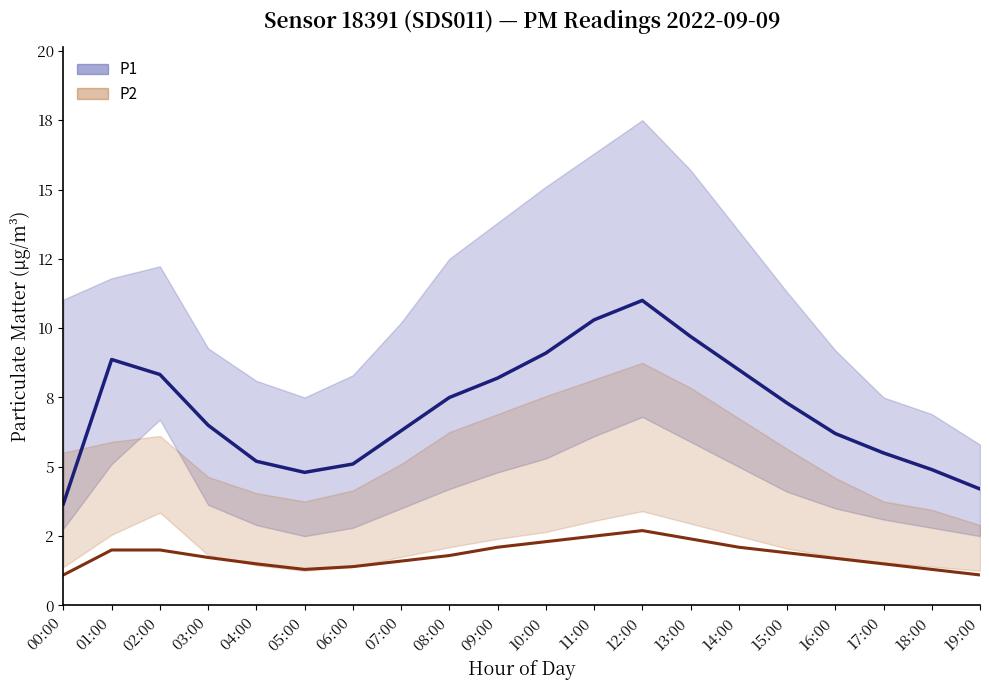

What is the sum of all P1 values?

141.2